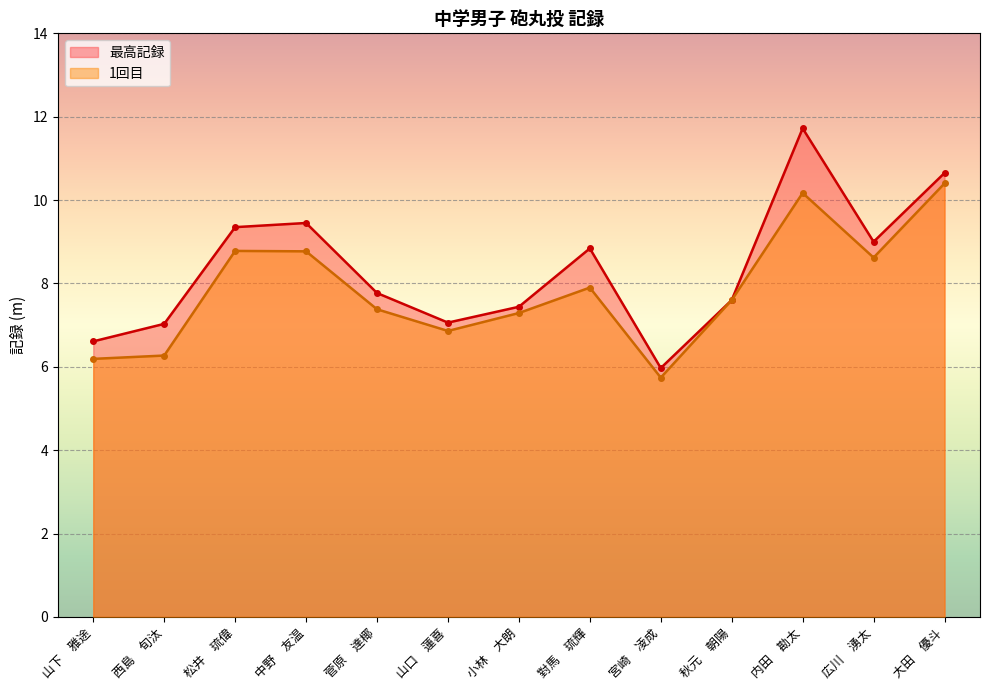

Read the 最高記録 value at 大田　優斗.

10.7